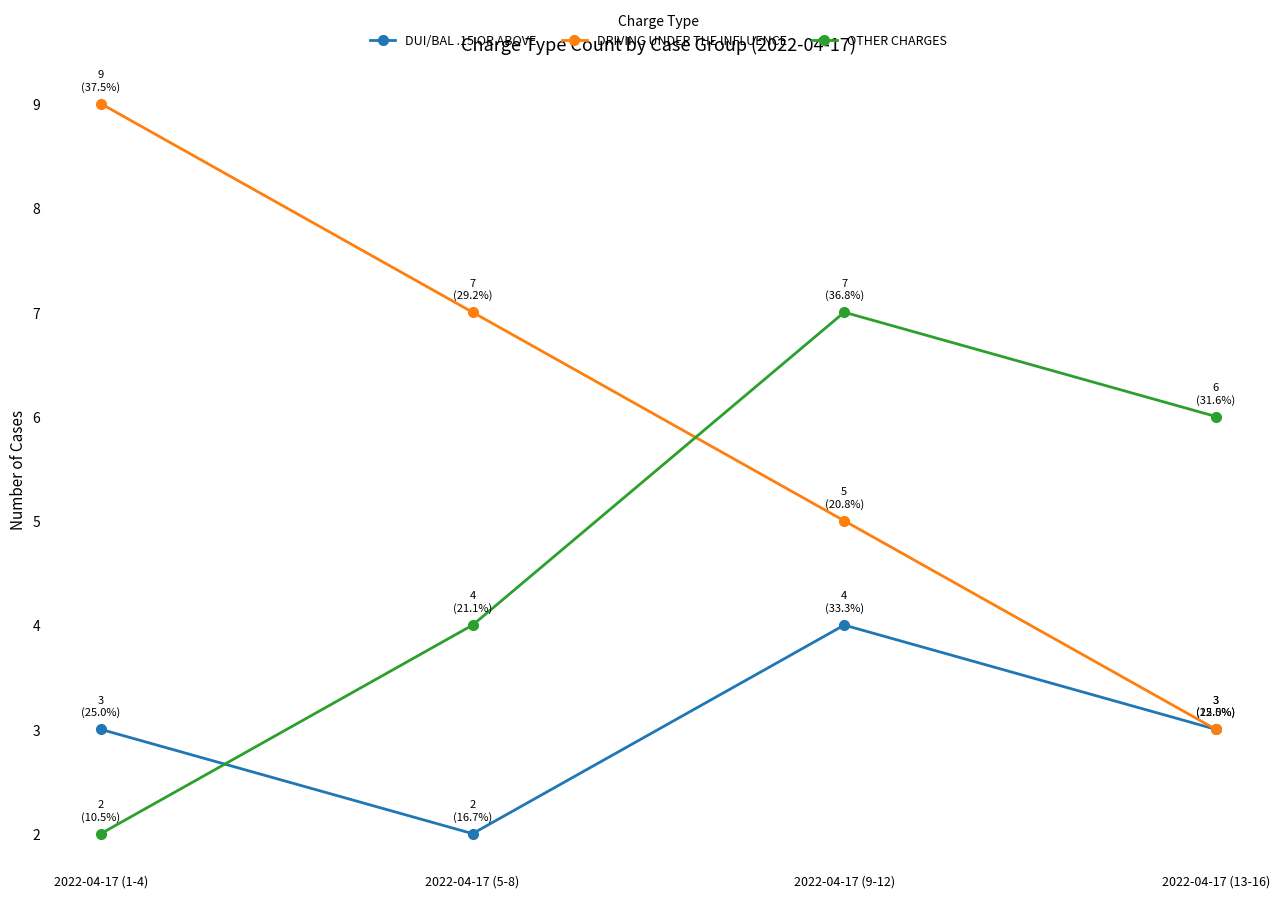

Between 2022-04-17 (9-12) and 2022-04-17 (13-16), which series saw the biggest shift?

DRIVING UNDER THE INFLUENCE